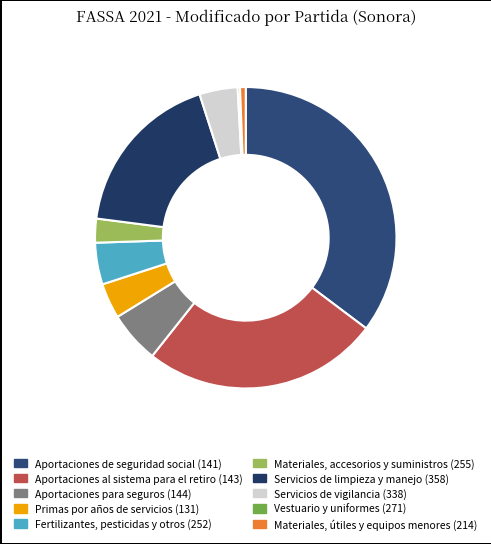

True or false: Servicios de limpieza y manejo (358) accounts for 25% of the total.

False